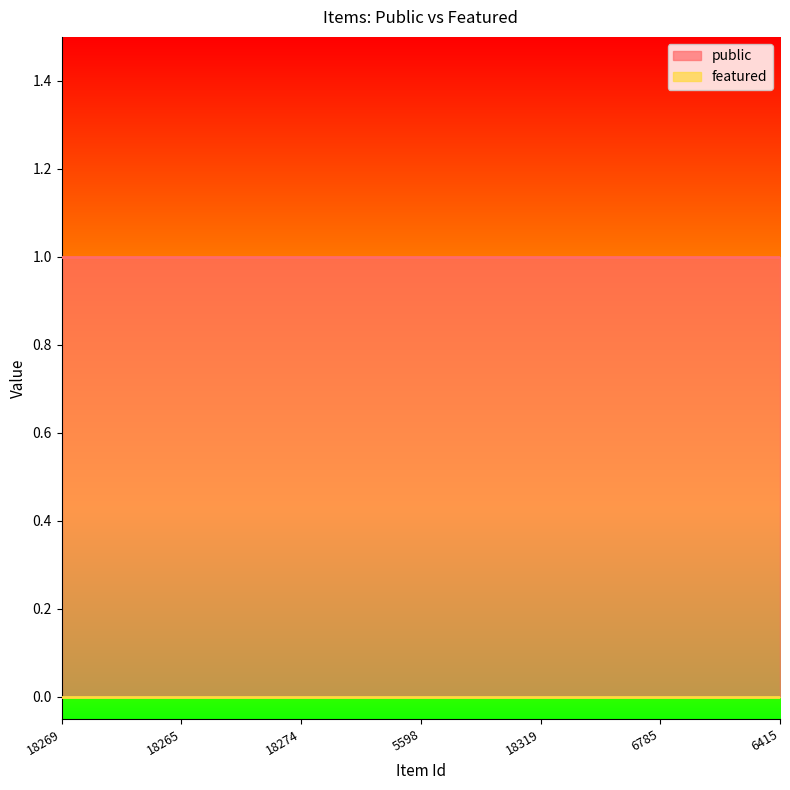

True or false: public and featured intersect in this chart.

False